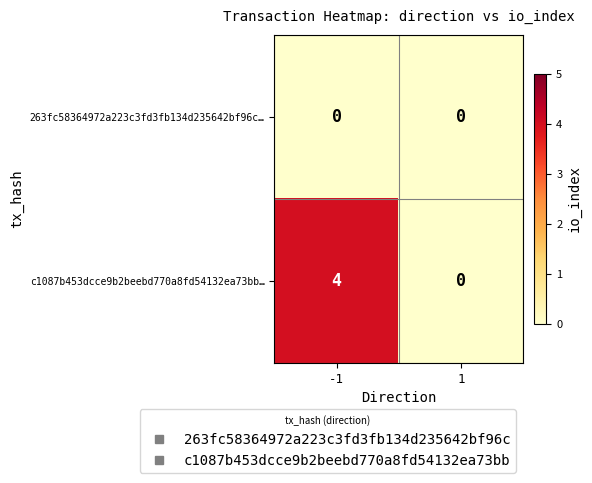

Rank the categories by c1087b453dcce9b2beebd770a8fd54132ea73bb… value from highest to lowest.

-1, 1